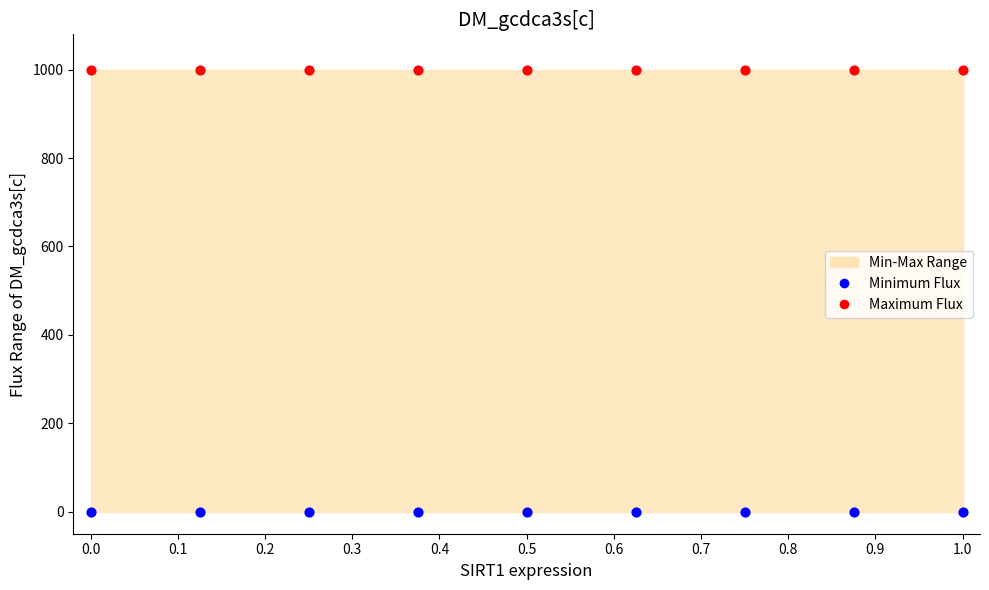

Which series contains the lowest Y value?

Minimum Flux